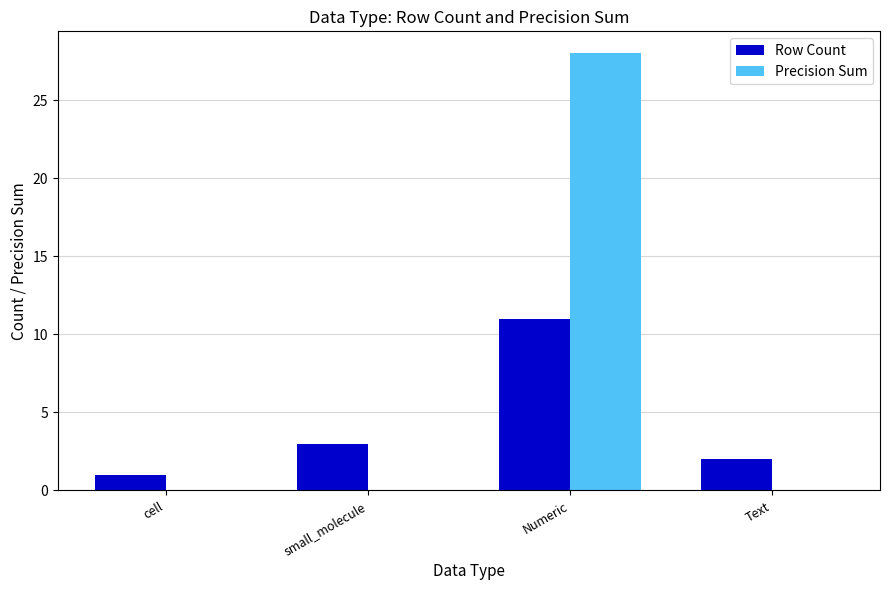

Which category has the highest value in the Precision Sum series?

Numeric